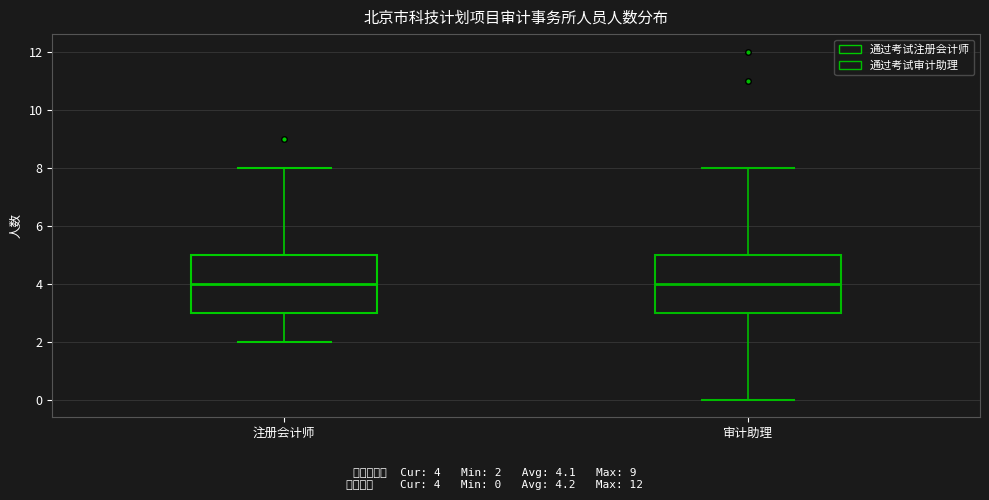

Reading left to right, transcribe this box plot: for each box, give where its median line is, the range the box spans, and where its two whiskers end, as read against the y-axis. The values are not printed on the chart, so give them approximately, as read against the axis.

注册会计师: median 4, box 3 to 5, whiskers 2 to 8
审计助理: median 4, box 3 to 5, whiskers 0 to 8